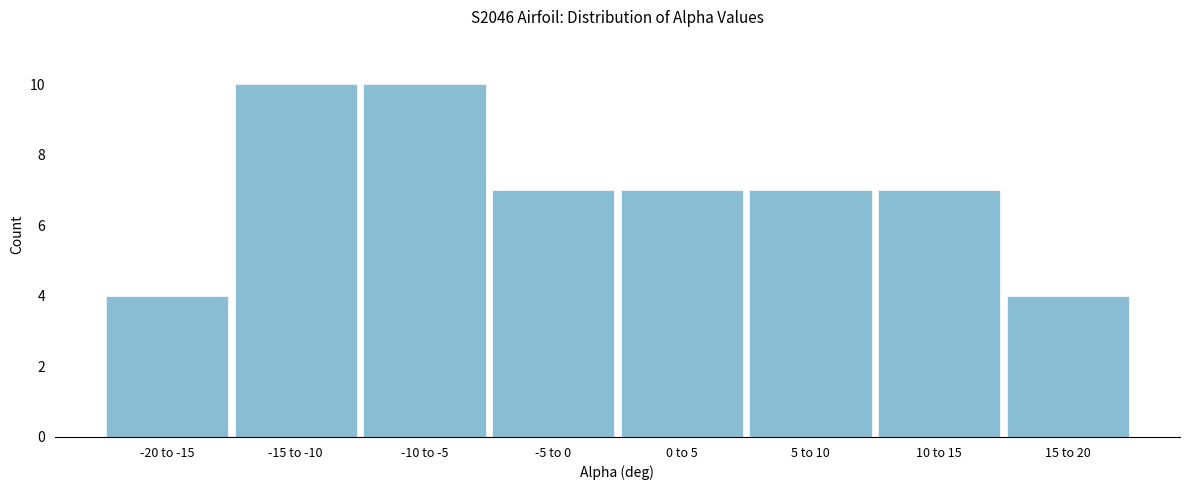

Reading left to right, transcribe all the data shown in this chart.

4	10	10	7	7	7	7	4